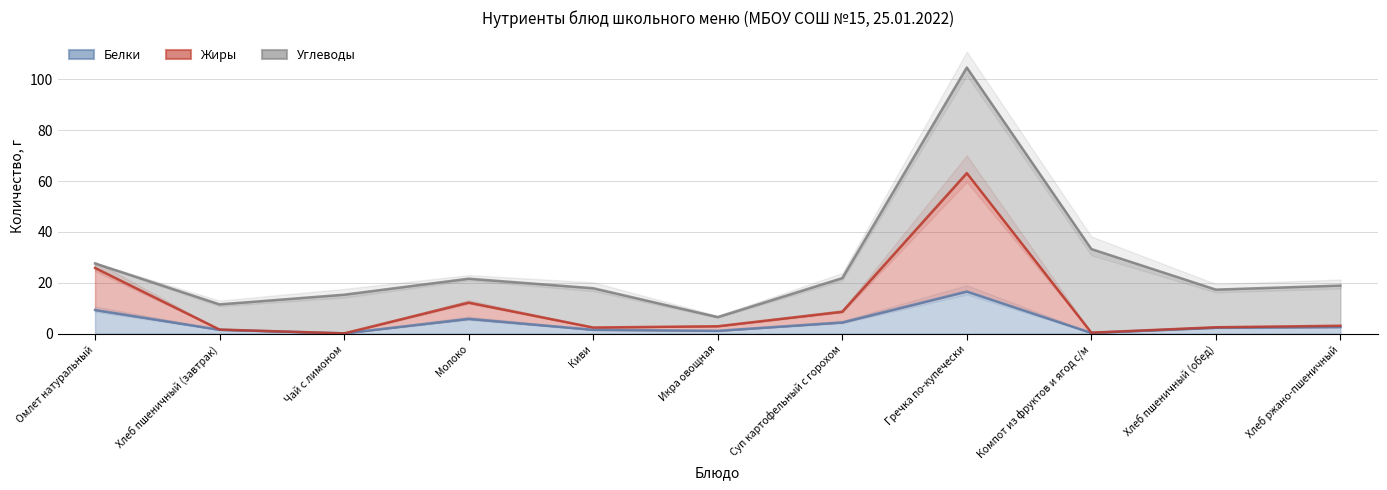

True or false: Белки and Жиры intersect in this chart.

False